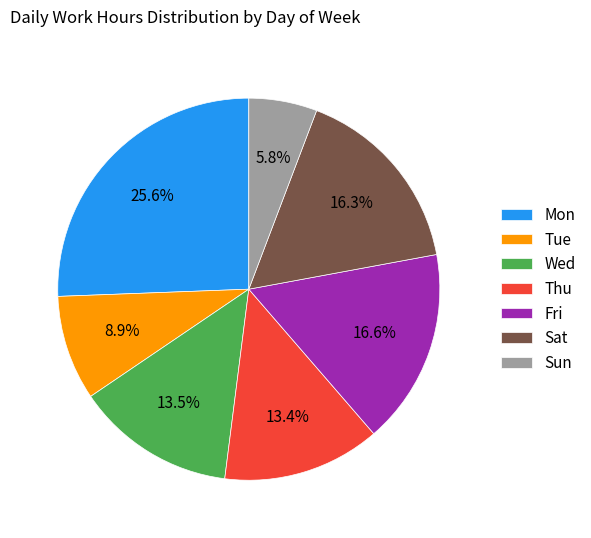

Is there a majority slice in this chart?

No